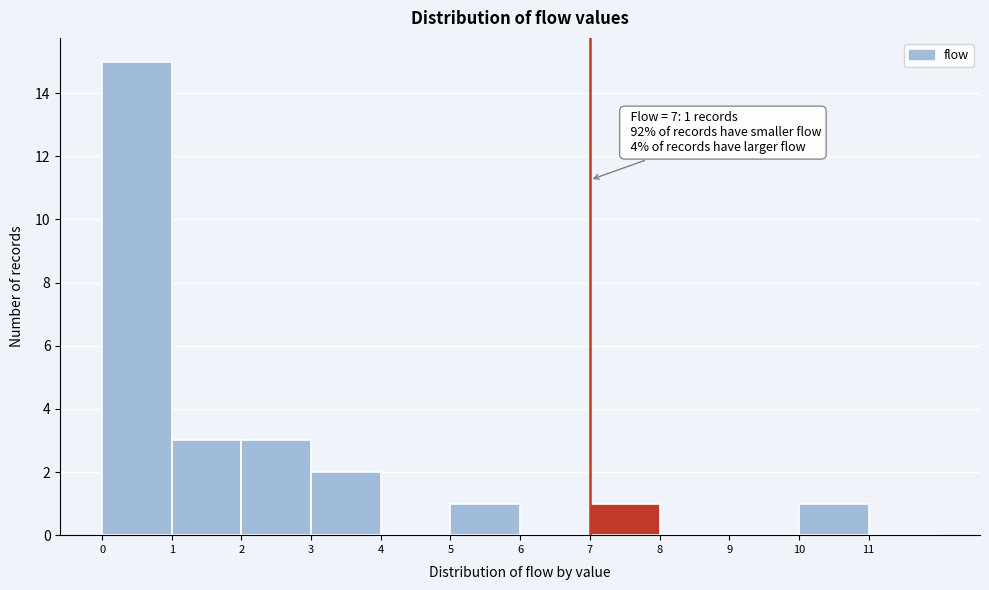

Over which range of the x-axis is the bar tallest?

0 to 1